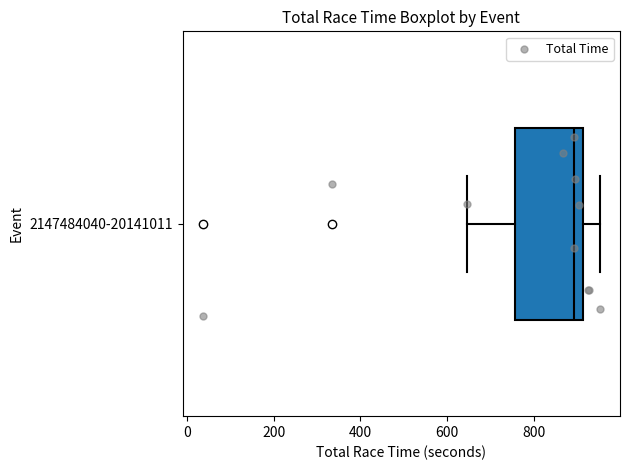

Transcribe this box plot: give where the median line is, the range the box spans, and where the two whiskers end, as read against the x-axis. The values are not printed on the chart, so give them approximately, as read against the axis.

median 900, box 760 to 920, whiskers 640 to 960